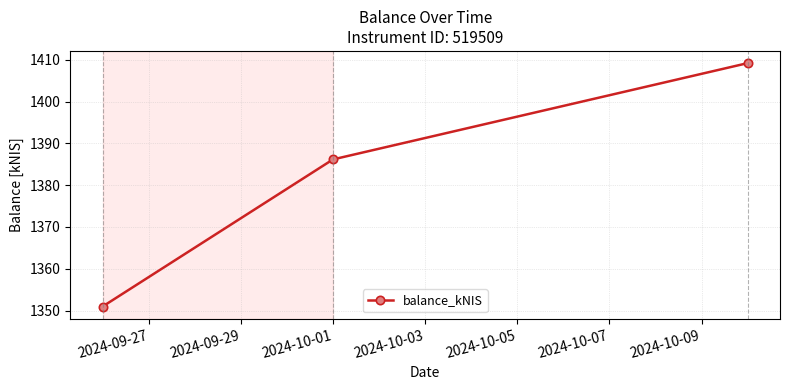

What is the value of the 2nd point from the left?

1386.2